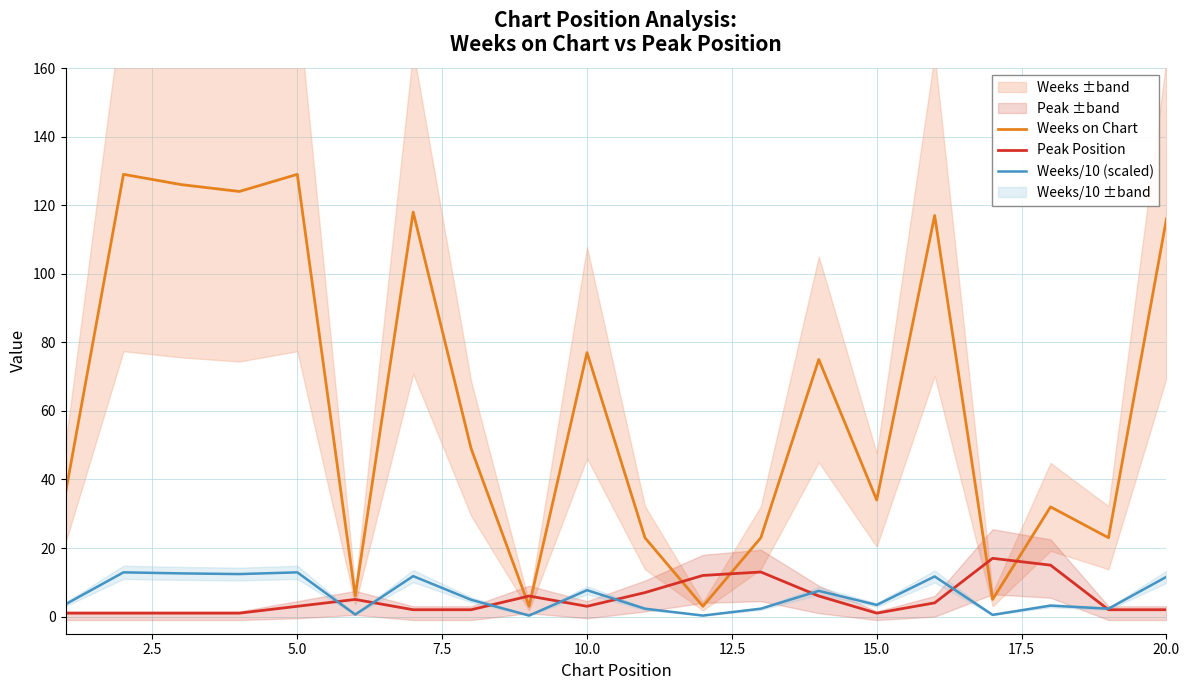

What is the maximum value for Weeks on Chart?

129.0